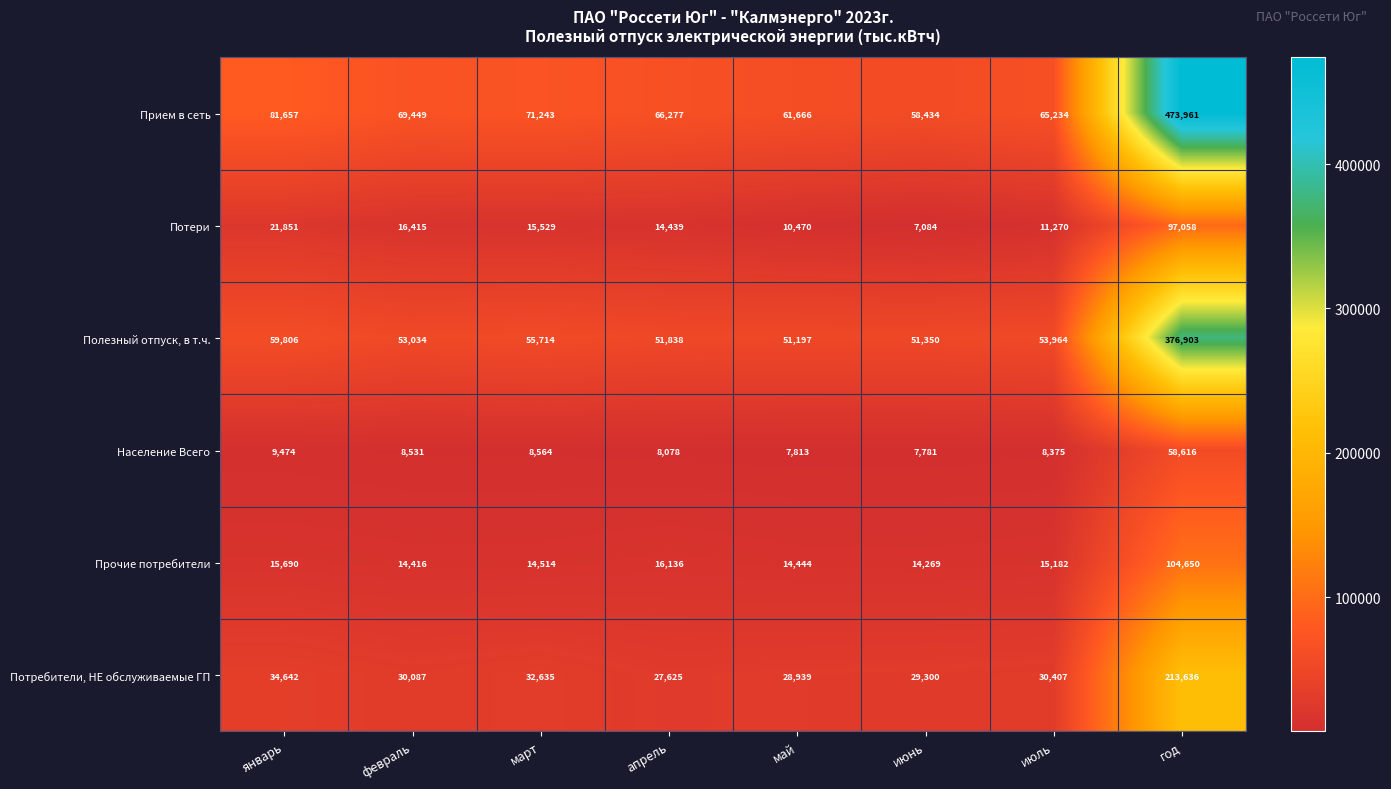

What is the spread (max minus min) of values at май?

53853